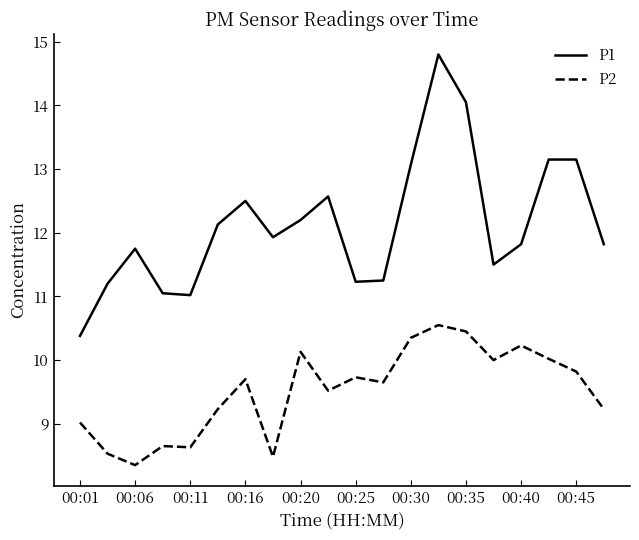

Which series has the widest spread of values?

P1